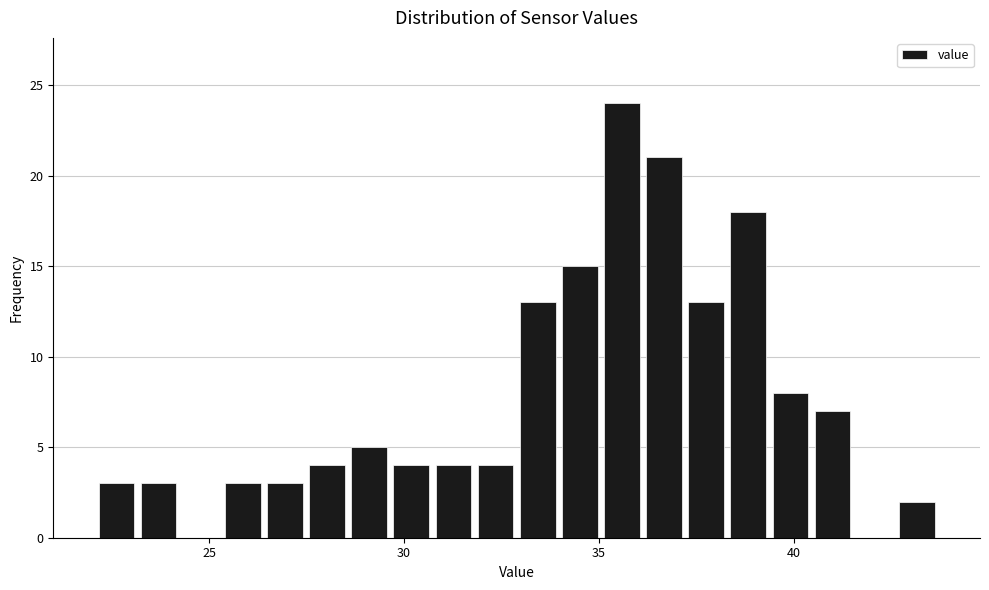

Around what value on the x-axis is the tallest bar? Give the approximate position of its centre, as read against the axis.

35.5